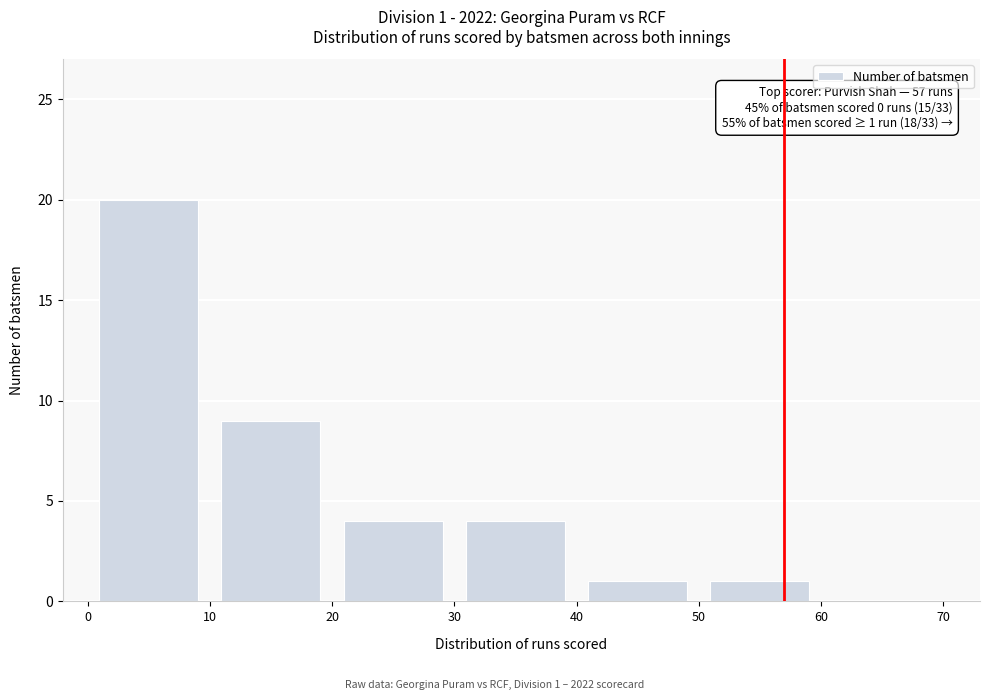

Over which range of the x-axis is the bar tallest?

0 to 10